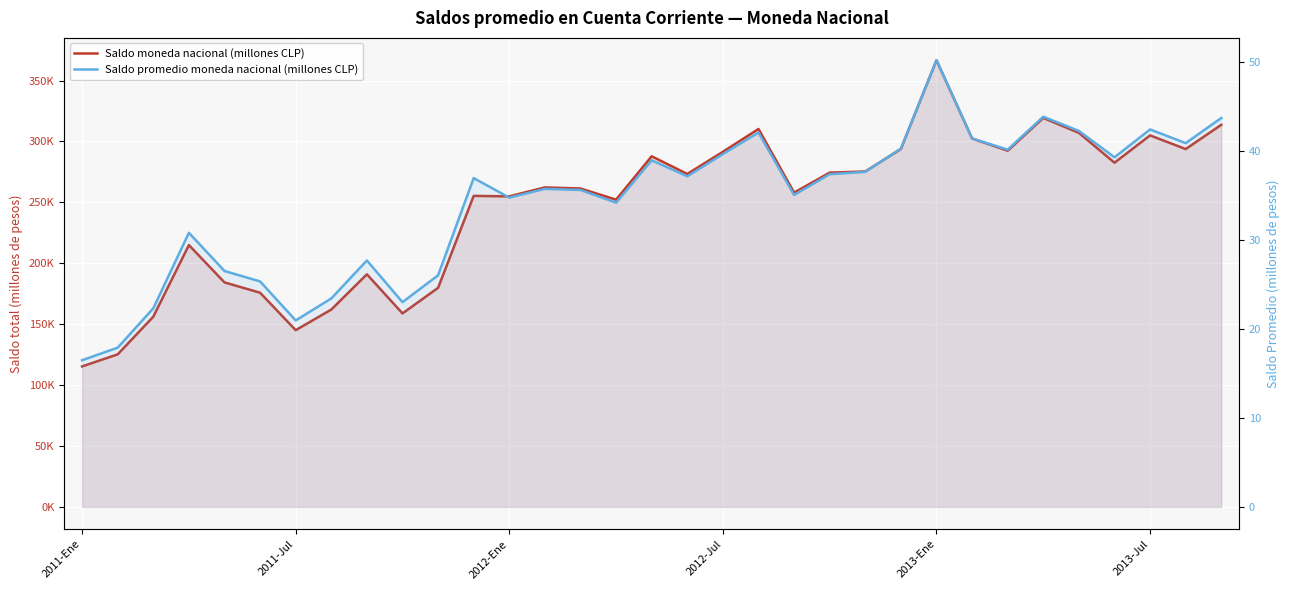

How many data points in Saldo moneda nacional (millones CLP) are above 262267?

17